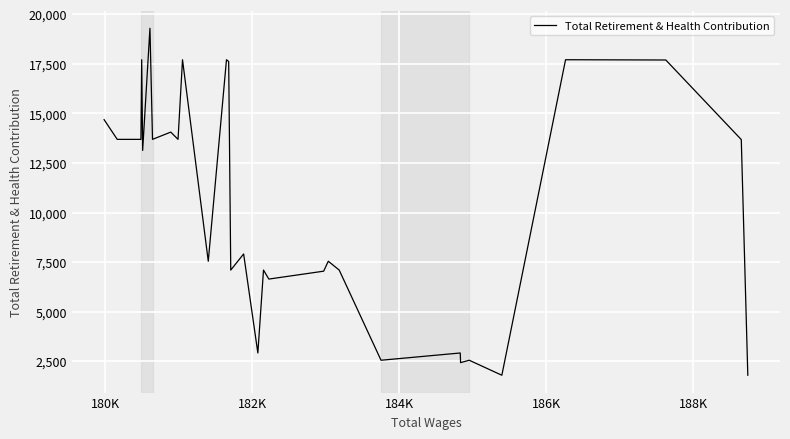

Does the chart display data point markers on the line(s)?

No